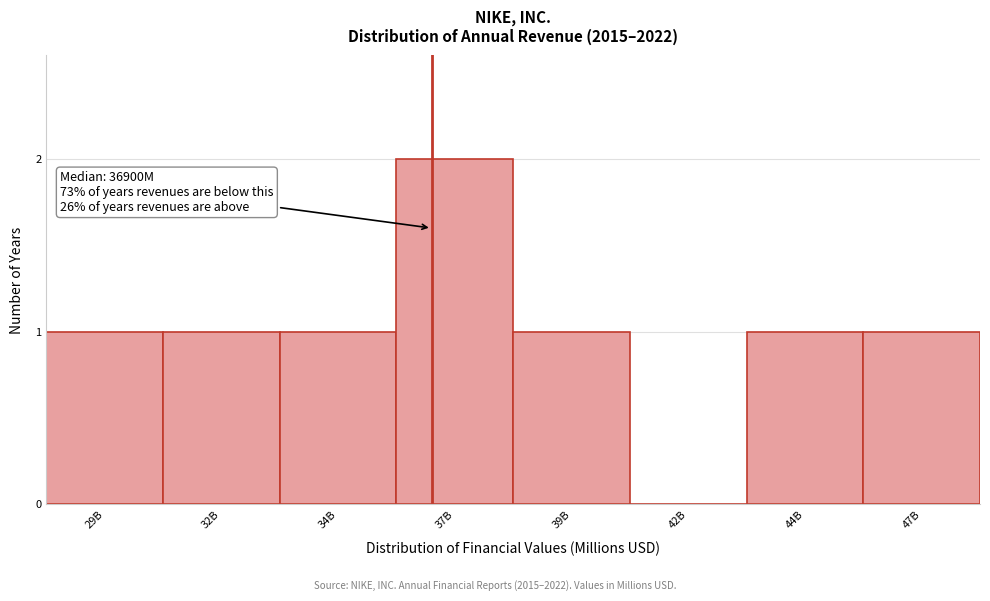

Reading right to left, what are all the values shown in this chart?

47B=1	44B=1	42B=0	39B=1	37B=2	34B=1	32B=1	29B=1